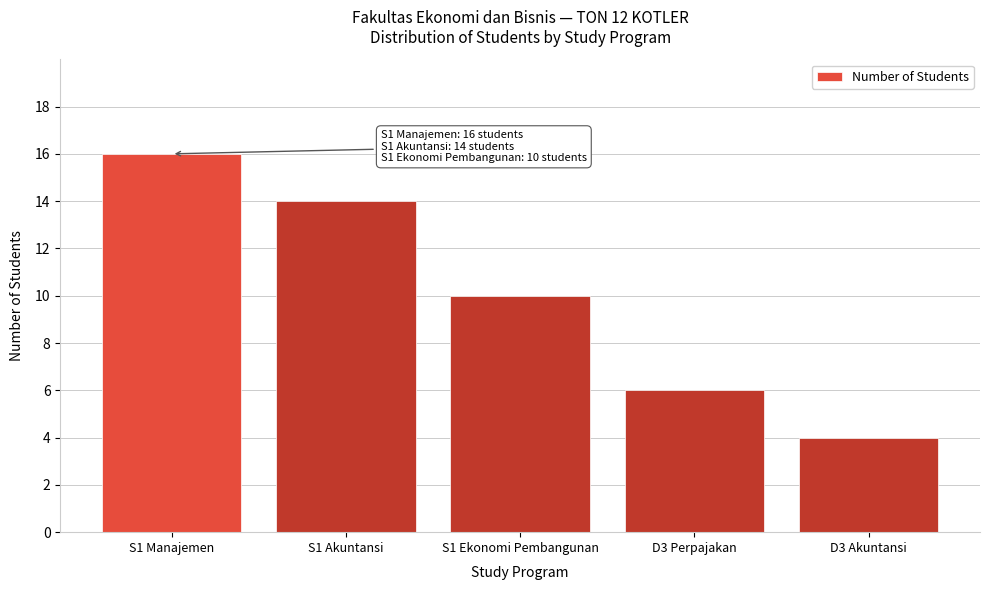

Reading right to left, what are all the values shown in this chart?

4	6	10	14	16